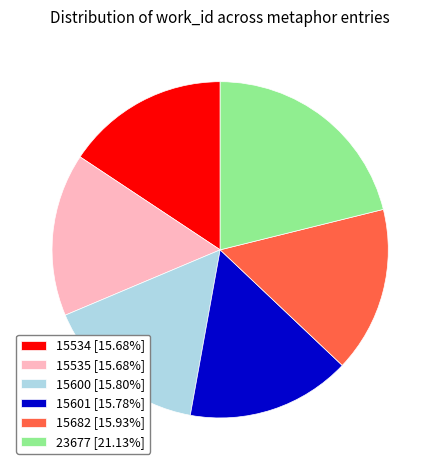

Approximately how many times larger is the value at 23677 compared to 15600?

1.3